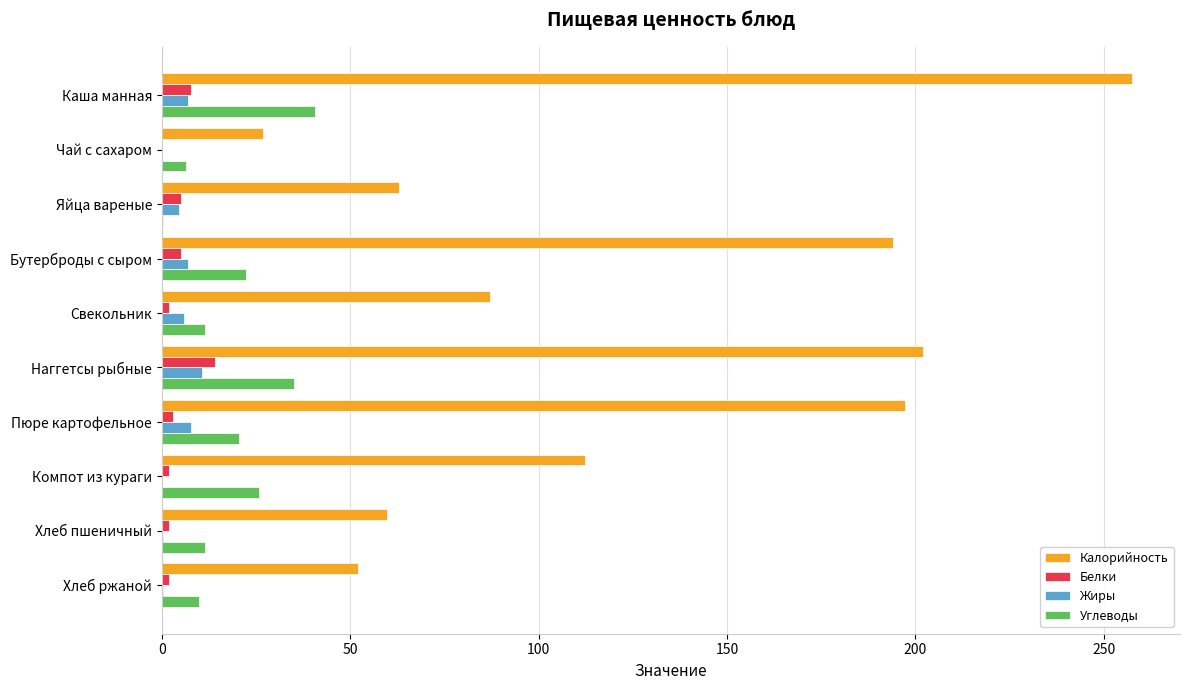

The Углеводы series shows 20.4 at Пюре картофельное. True or false?

True